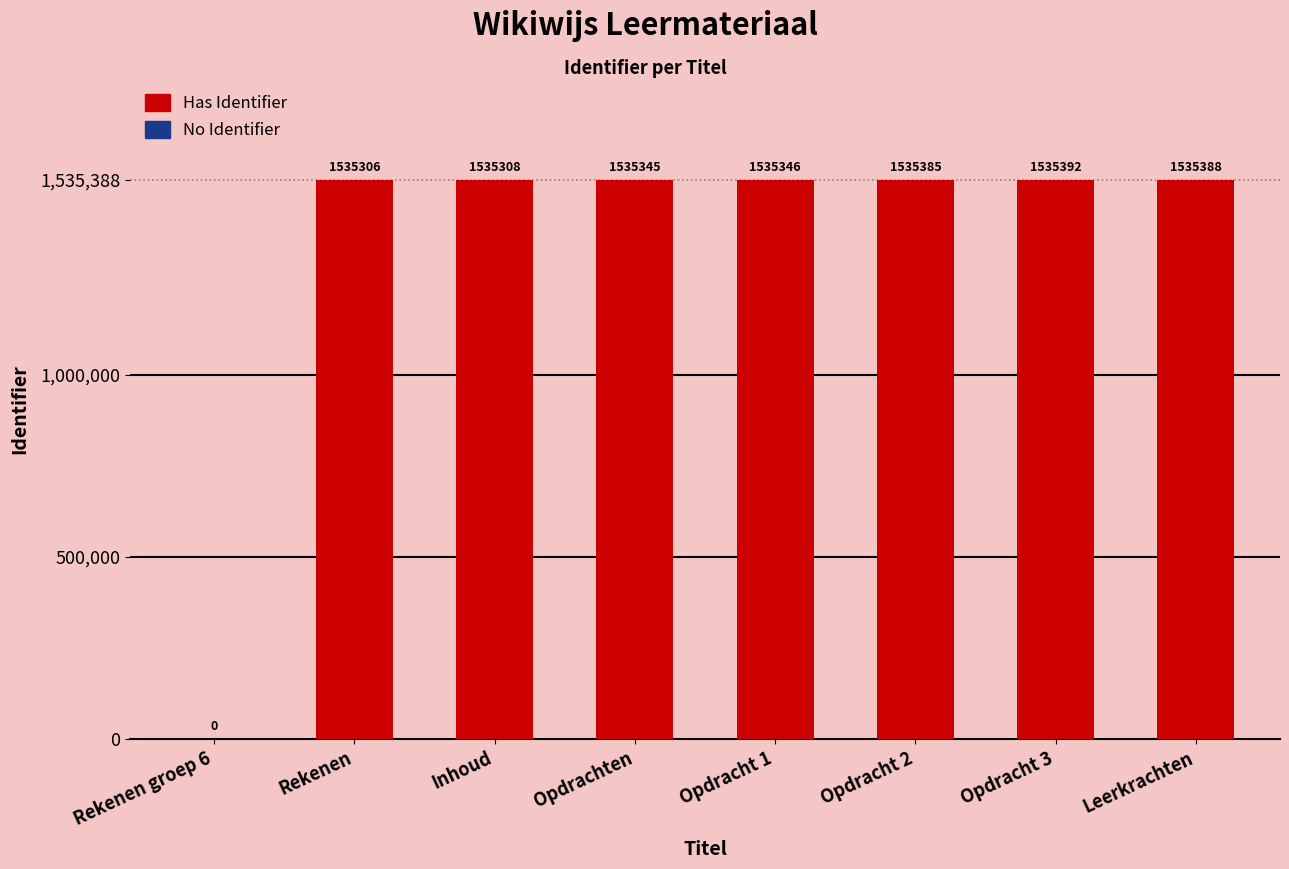

What is the ratio of the value at Inhoud to the value at Opdrachten?

1.0